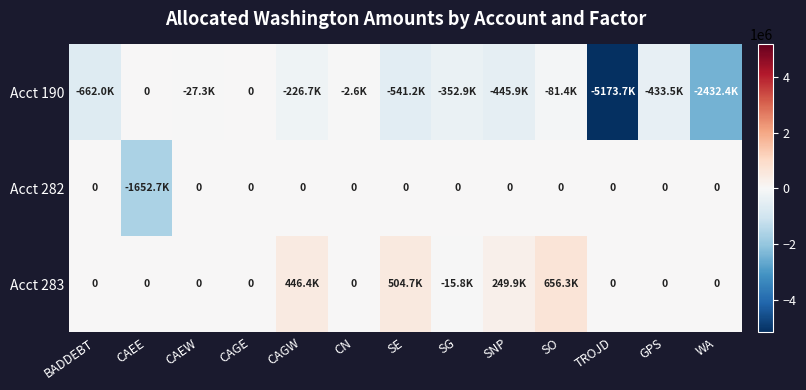

At SO, list the series in order from largest to smallest.

Acct 283, Acct 282, Acct 190